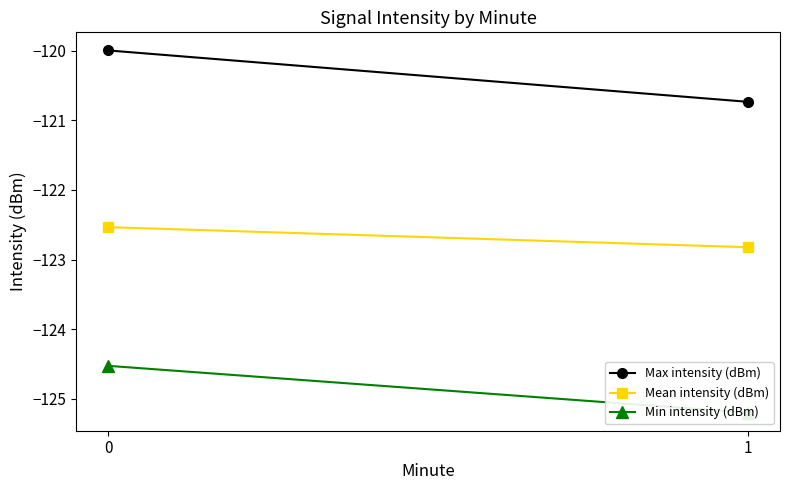

What are all the series names shown in the legend?

Max intensity (dBm), Mean intensity (dBm), Min intensity (dBm)